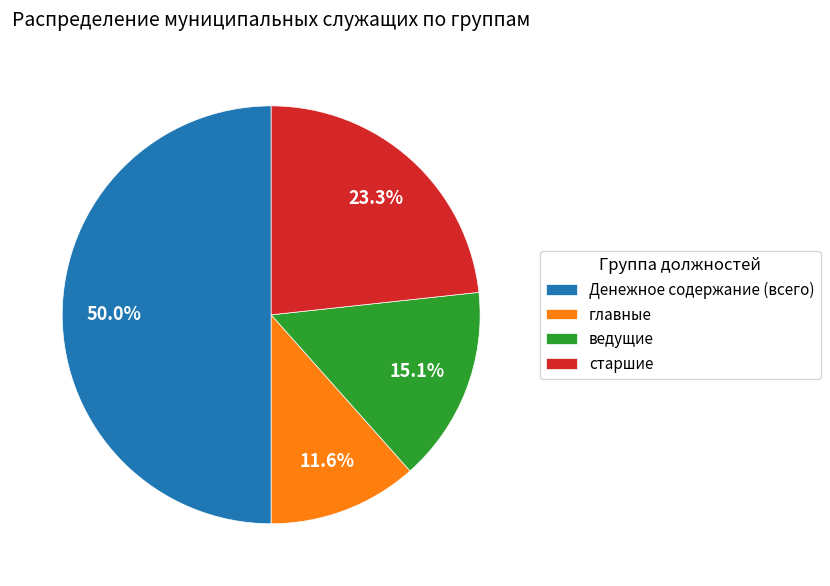

To the nearest percent, what is the combined percentage of Денежное содержание (всего) and главные?

62%